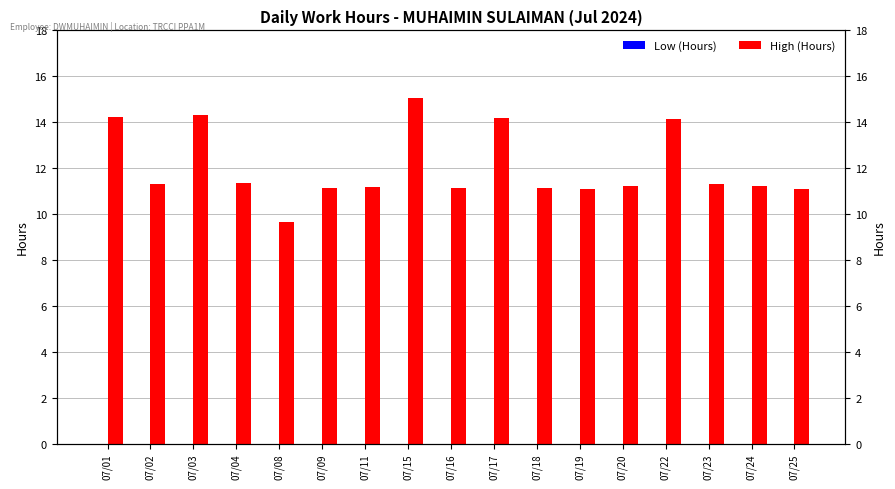

Between 07/15 and 07/23, which series saw the biggest shift?

High (Hours)